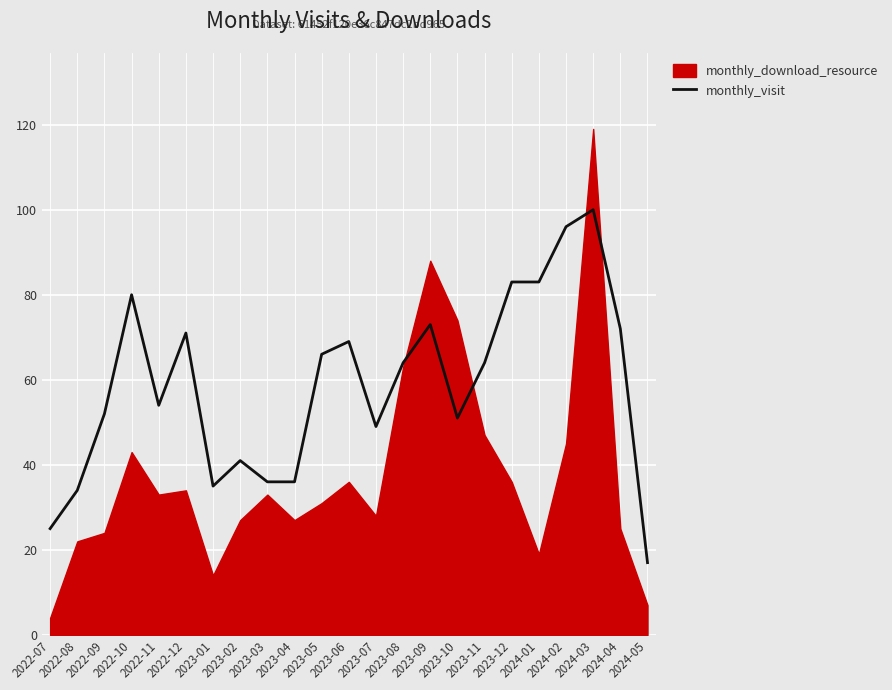

List the labels in order of value, largest first.

2024-03, 2024-02, 2023-12, 2024-01, 2022-10, 2023-09, 2024-04, 2022-12, 2023-06, 2023-05, 2023-08, 2023-11, 2022-11, 2022-09, 2023-10, 2023-07, 2023-02, 2023-03, 2023-04, 2023-01, 2022-08, 2022-07, 2024-05